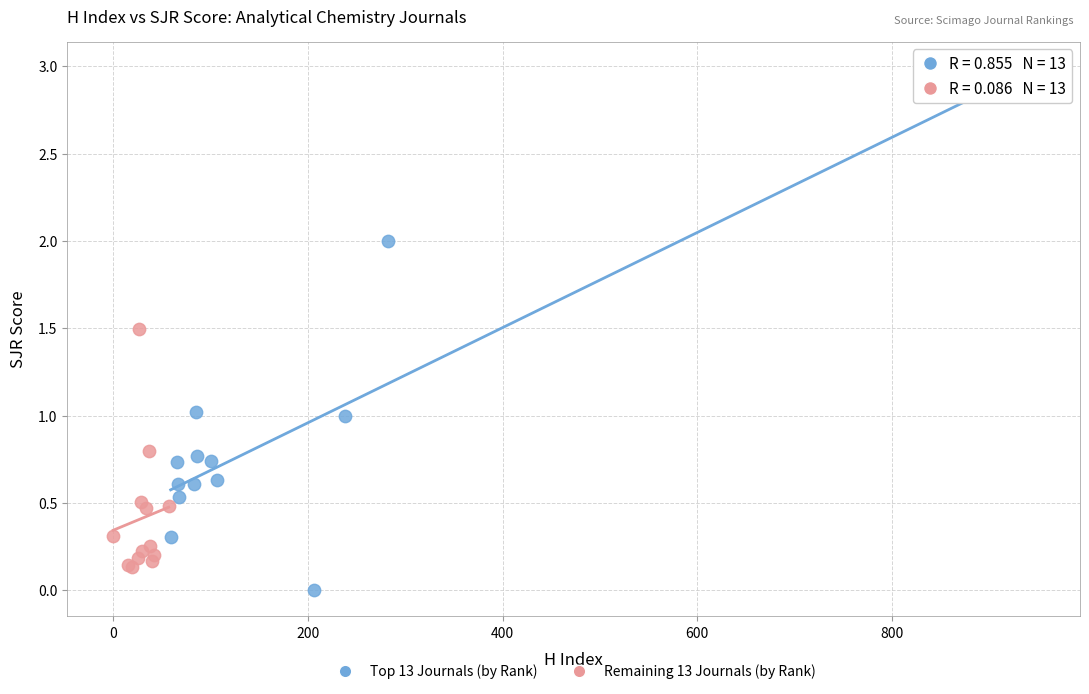

Which series reaches the maximum Y coordinate?

Top 13 Journals (by Rank)